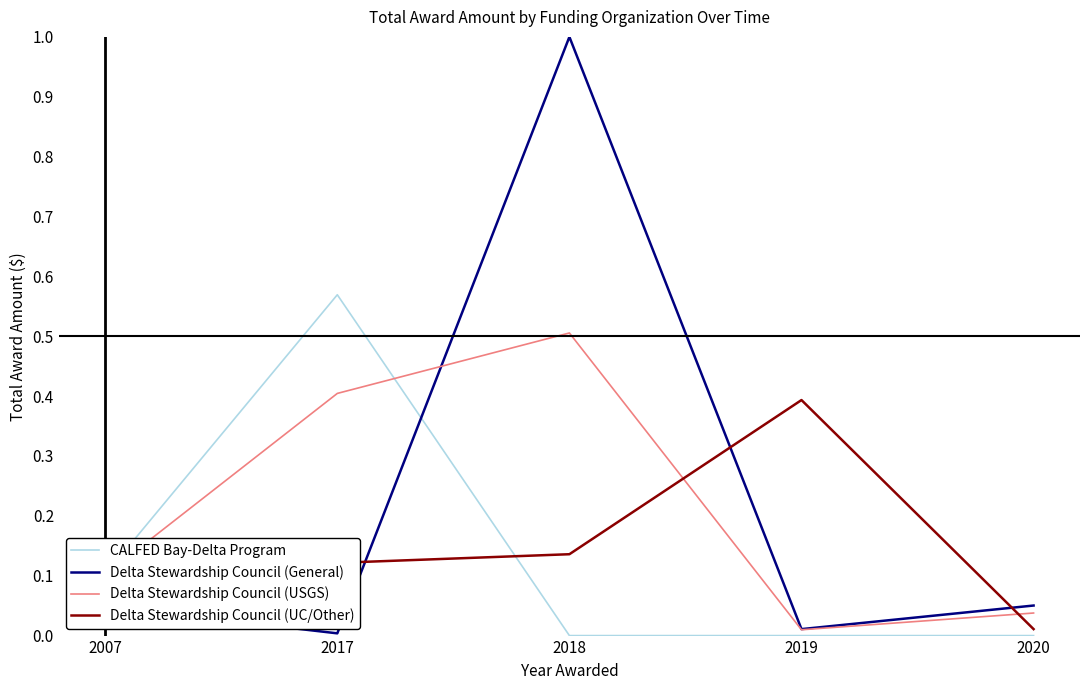

How many distinct data groups are displayed?

4